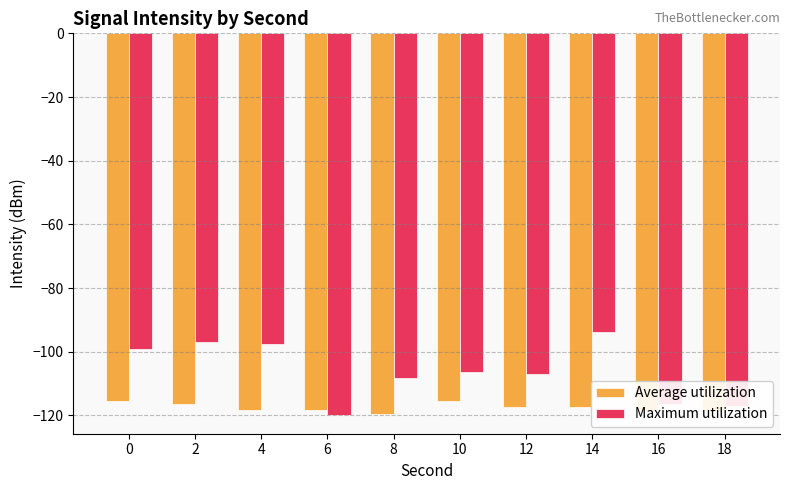

What is the sum of the Maximum utilization values at 10 and 4?

-204.0